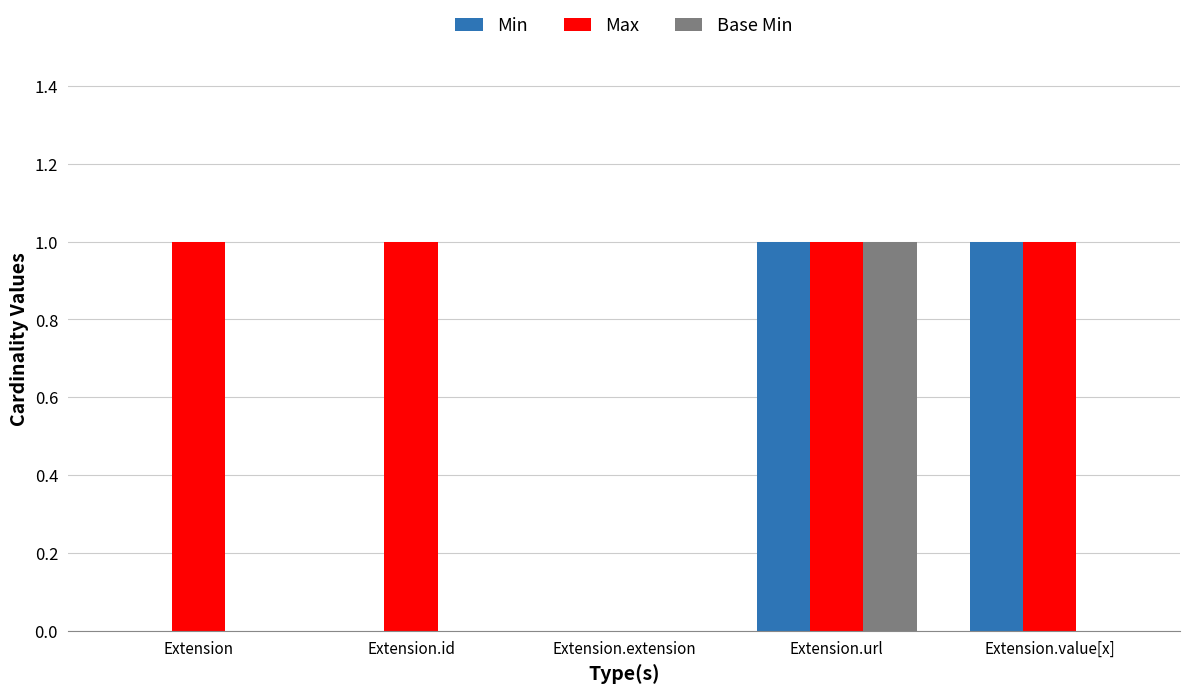

What is the total value across all series at Extension.url?

3